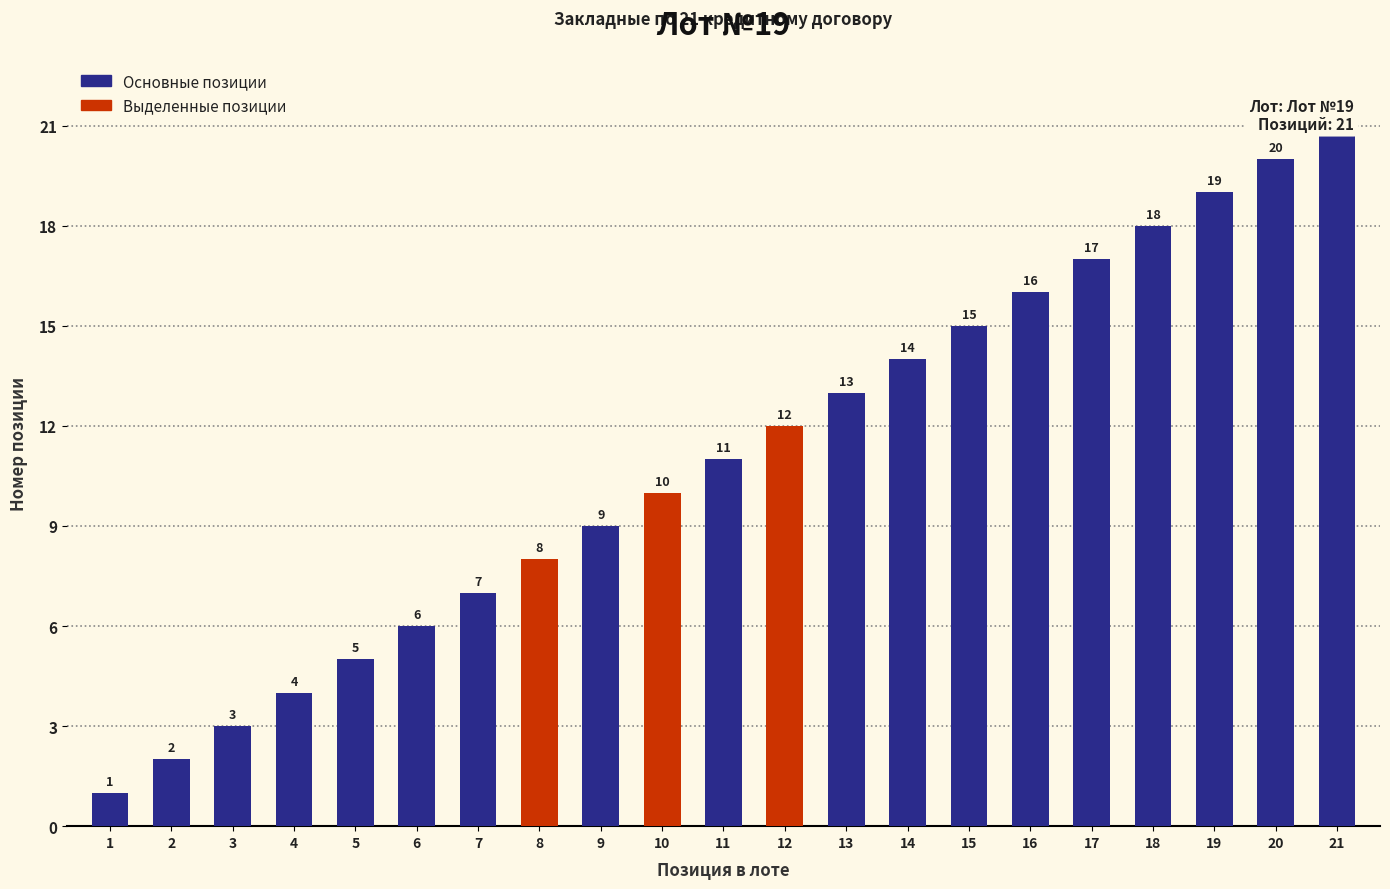

What is the minimum value shown in the chart?

1